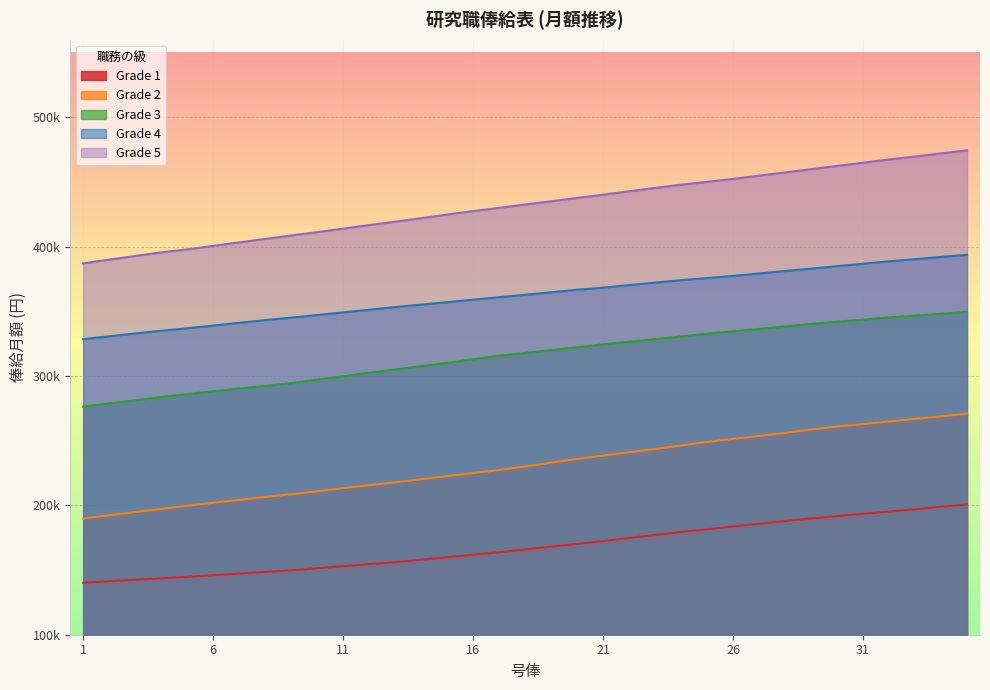

Between 10 and 17, which is larger?

17